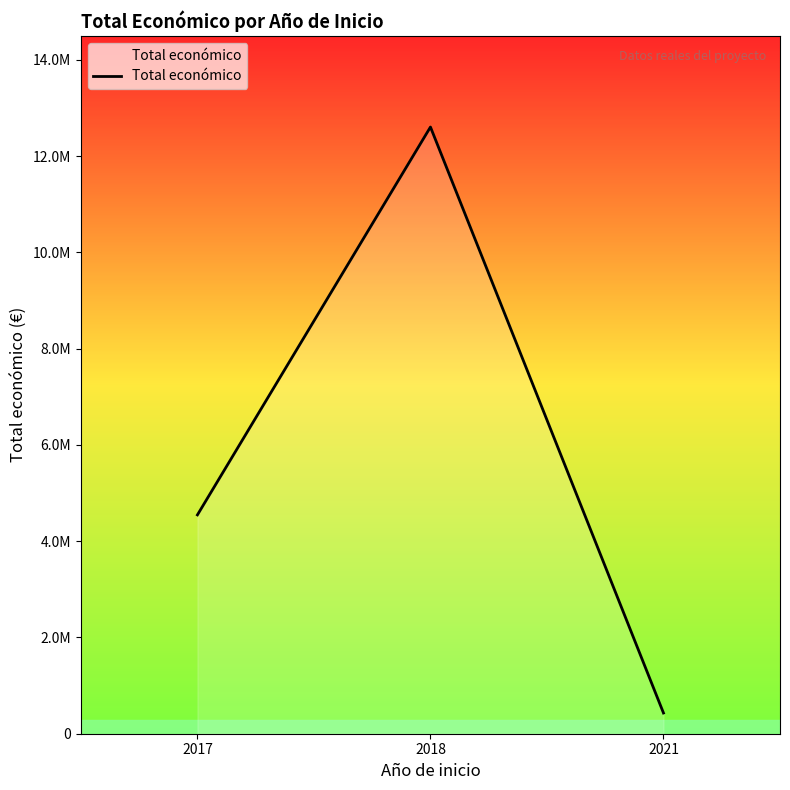

Is this an area chart (filled region under the line)?

Yes